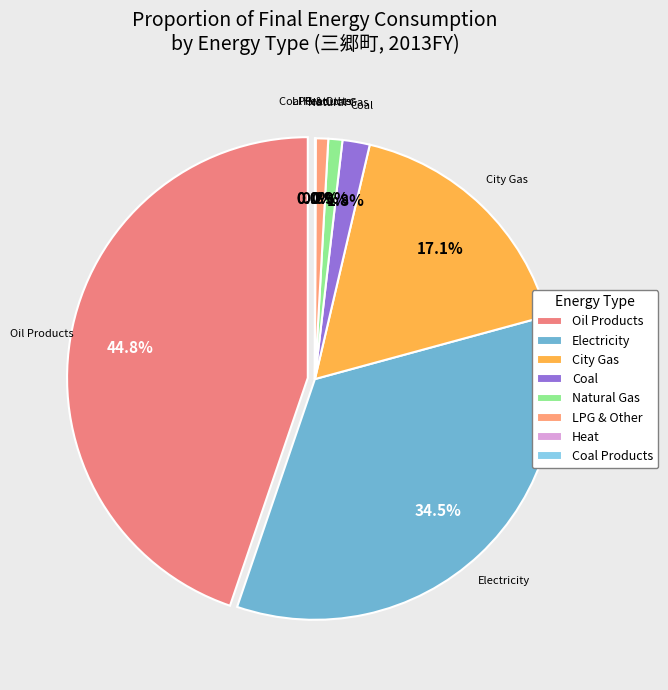

What is the change in value from Electricity to Coal?

-75.2